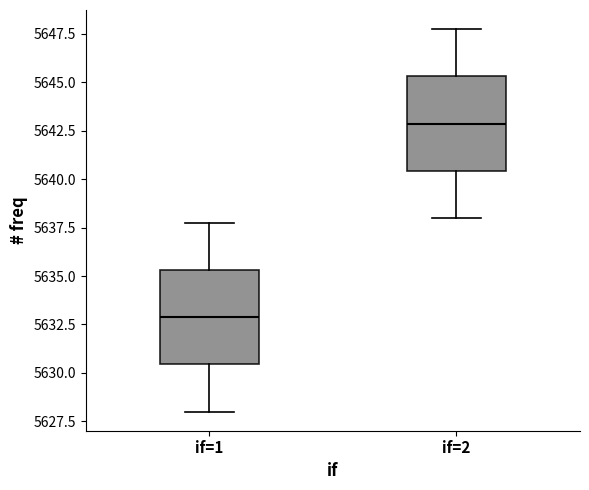

Which box's median line is the lowest?

if=1